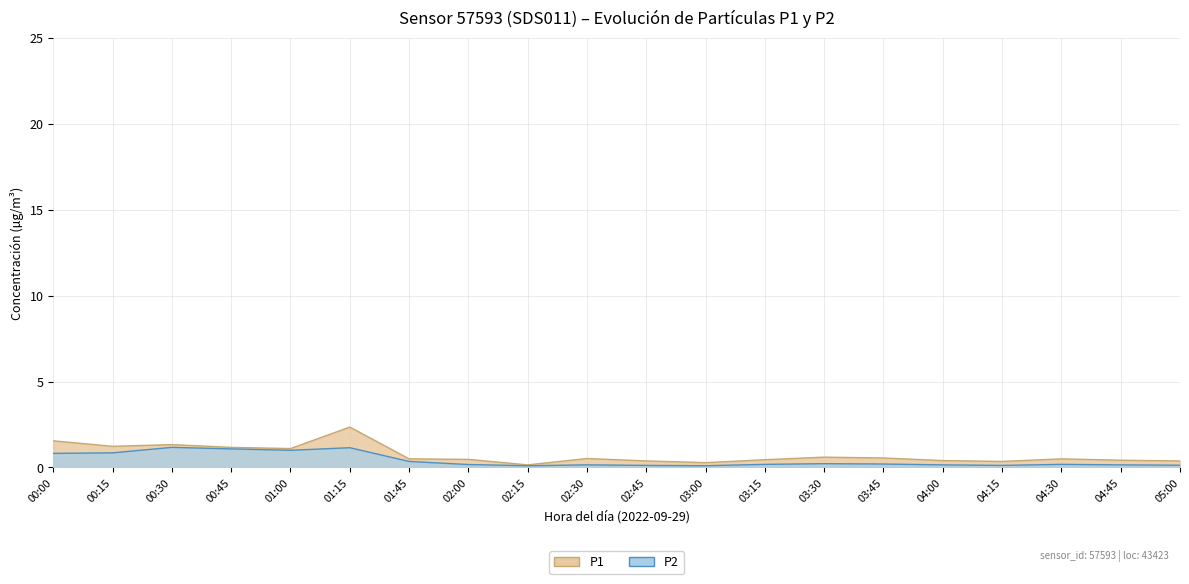

Does the chart display data point markers on the line(s)?

No